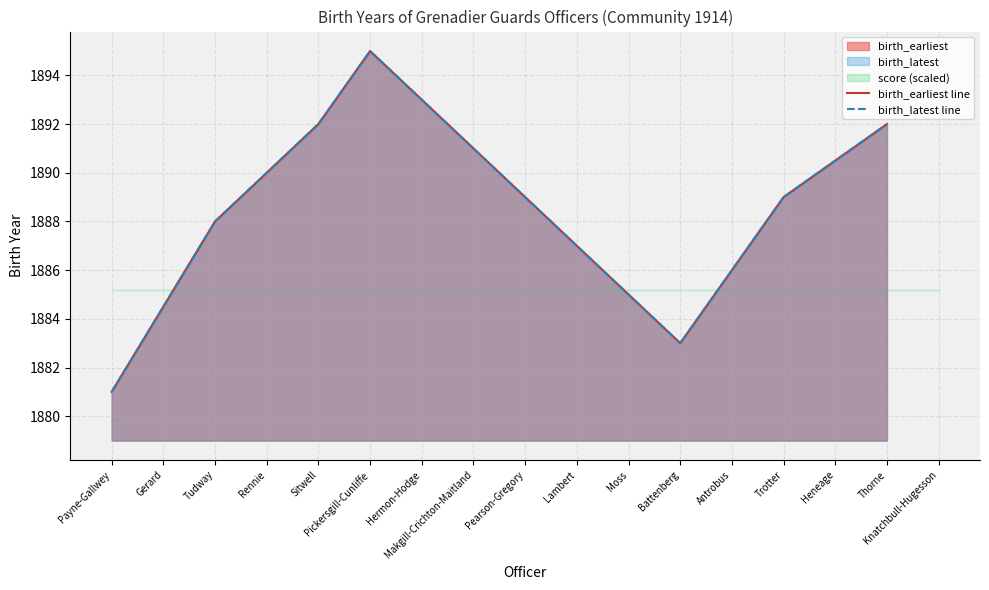

True or false: birth_latest line and birth_earliest line intersect in this chart.

False